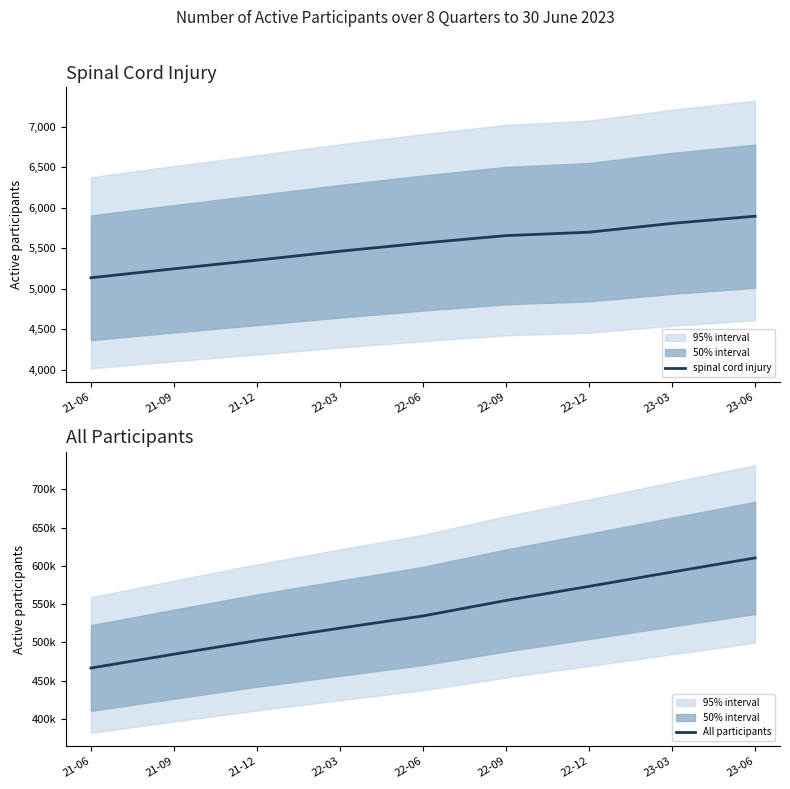

Where is All participants nearest to the value 538560?

22-06